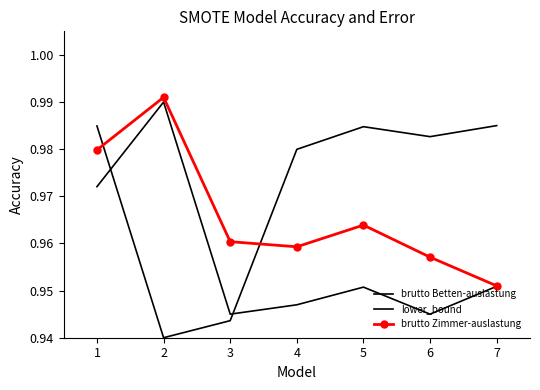

Which series has the largest total across all categories?

lower_bound